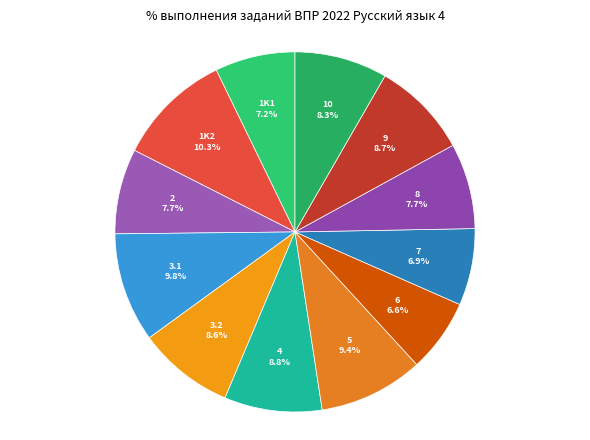

To the nearest percent, what is the combined percentage of 8 and 4?

16%